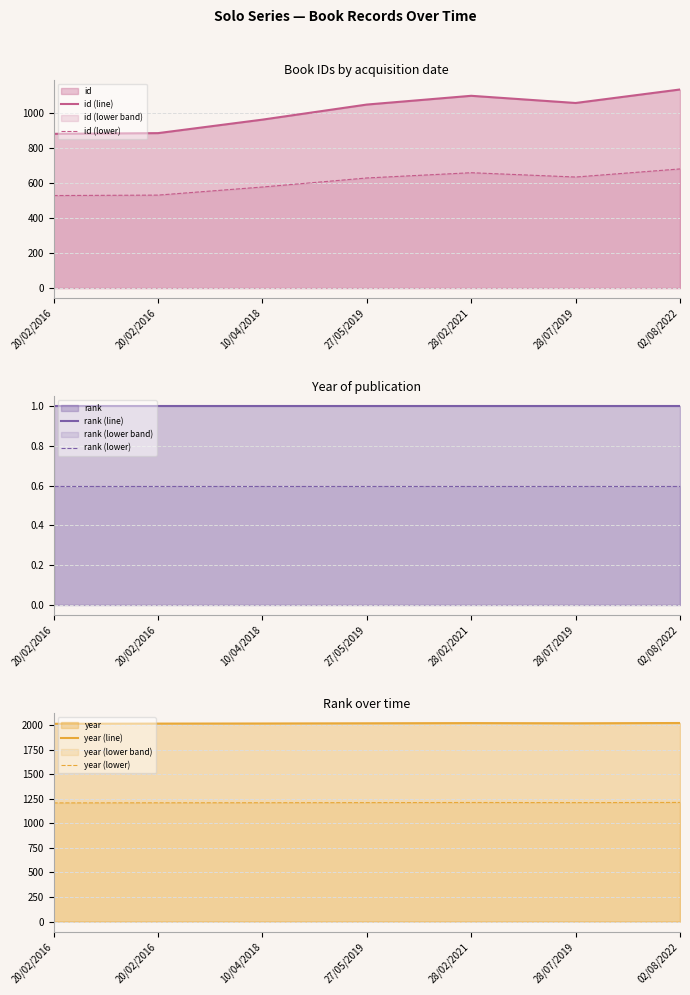

What is the label of the 1st point from the left?

20/02/2016